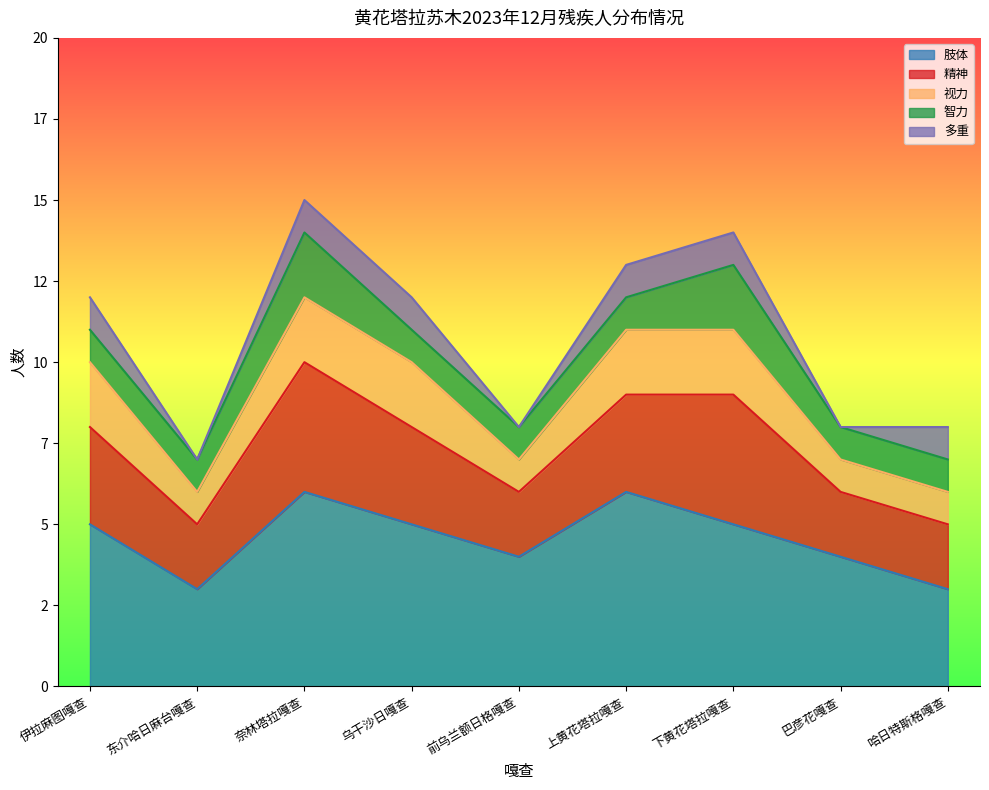

What is the total value across all series at 奈林塔拉嘎查?

15